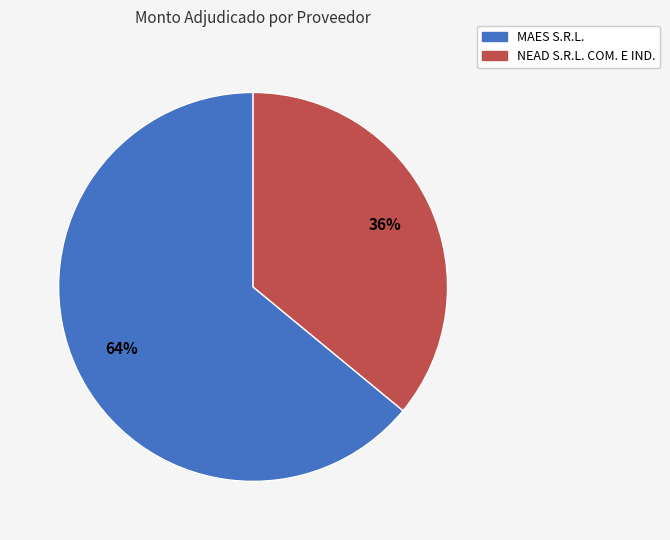

Is the sum of MAES S.R.L. and NEAD S.R.L. COM. E IND. greater than half?

Yes